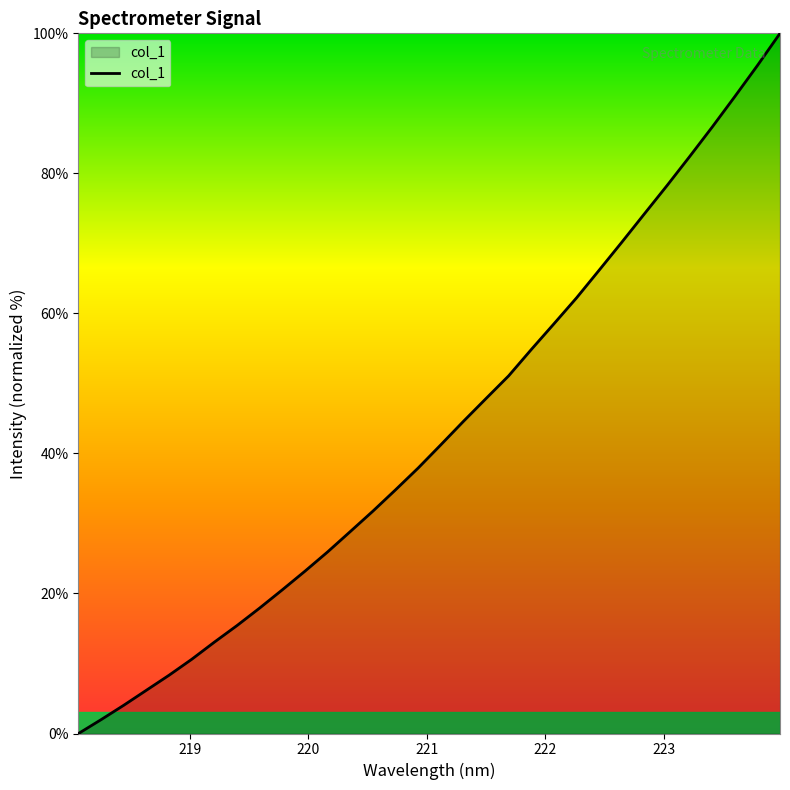

How many lines are shown in the chart?

1